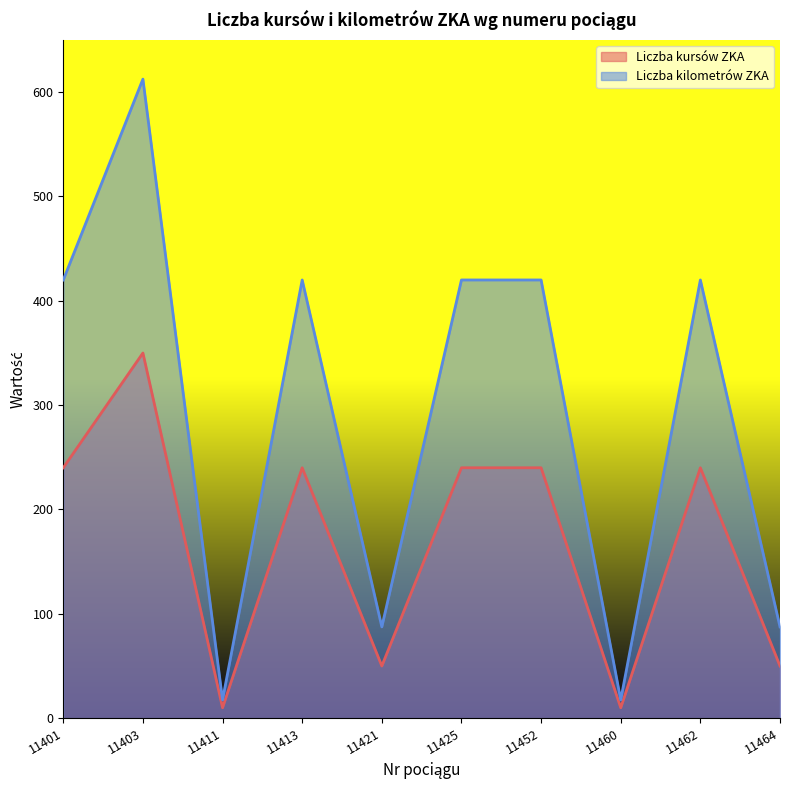

Which has a higher value, 11425 or 11460?

11425